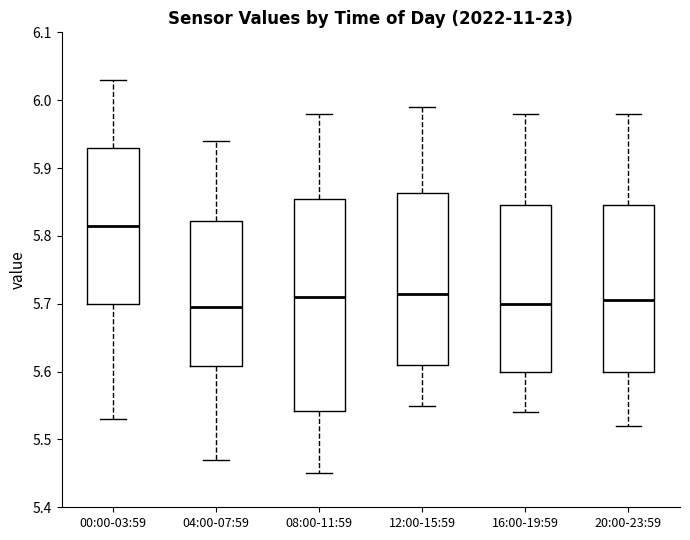

Reading left to right, transcribe this box plot: for each box, give where its median line is, the range the box spans, and where its two whiskers end, as read against the y-axis. The values are not printed on the chart, so give them approximately, as read against the axis.

00:00-03:59: median 5.82, box 5.70 to 5.93, whiskers 5.53 to 6.03
04:00-07:59: median 5.70, box 5.61 to 5.82, whiskers 5.47 to 5.94
08:00-11:59: median 5.71, box 5.54 to 5.86, whiskers 5.45 to 5.98
12:00-15:59: median 5.72, box 5.61 to 5.86, whiskers 5.55 to 5.99
16:00-19:59: median 5.70, box 5.60 to 5.85, whiskers 5.54 to 5.98
20:00-23:59: median 5.71, box 5.60 to 5.85, whiskers 5.52 to 5.98